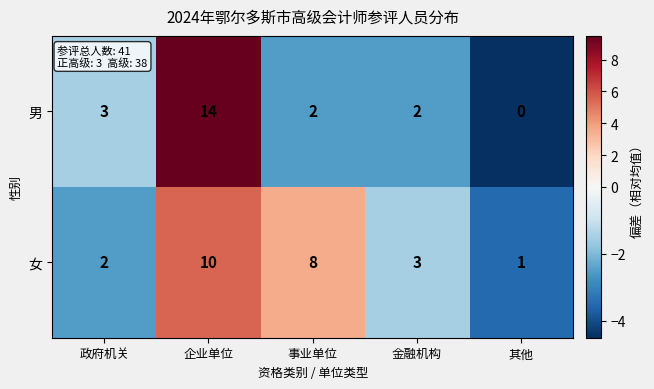

List the series in order of their overall mean, highest first.

女, 男